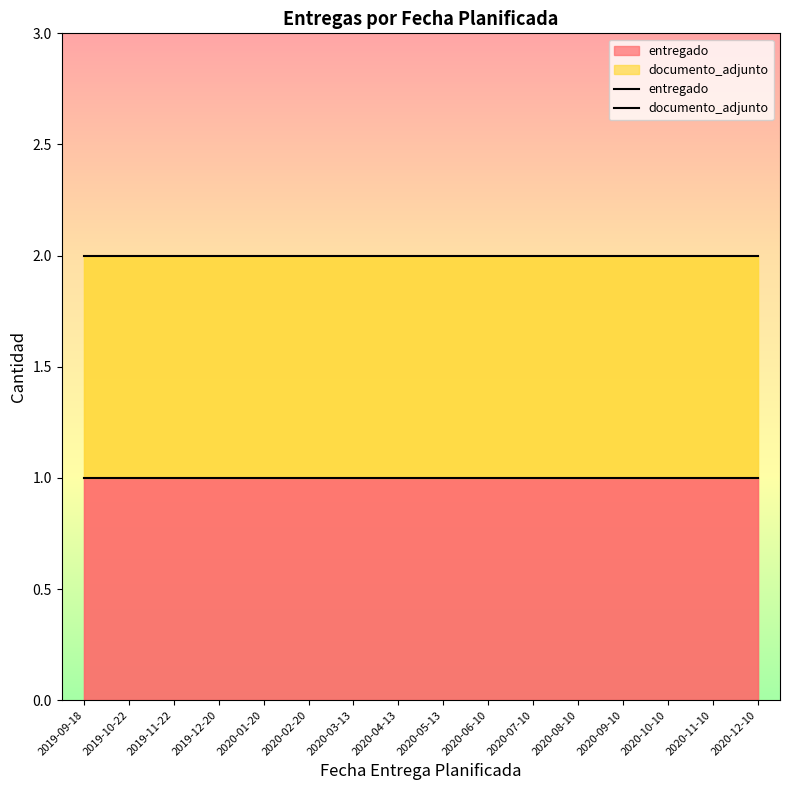

What is the lowest value of the documento_adjunto series?

2